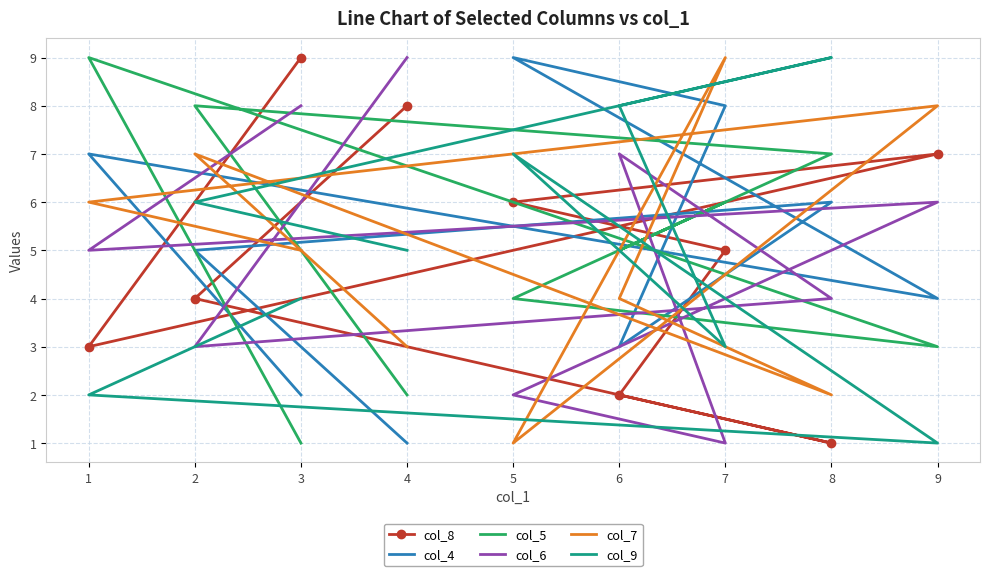

Reading left to right, what are all the values shown in this chart?

col_8: 3=9	1=3	9=7	5=6	7=5	6=2	8=1	2=4	4=8
col_4: 3=2	1=7	9=4	5=9	7=8	6=3	8=6	2=5	4=1
col_5: 3=1	1=9	9=3	5=4	7=6	6=5	8=7	2=8	4=2
col_6: 3=8	1=5	9=6	5=2	7=1	6=7	8=4	2=3	4=9
col_7: 3=5	1=6	9=8	5=1	7=9	6=4	8=2	2=7	4=3
col_9: 3=4	1=2	9=1	5=7	7=3	6=8	8=9	2=6	4=5